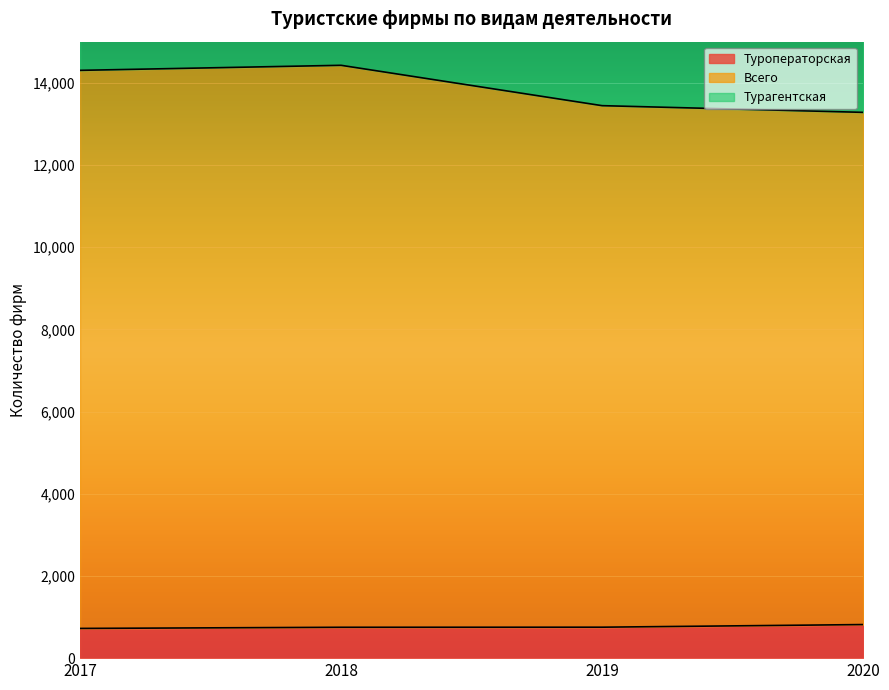

How many lines are shown in the chart?

3